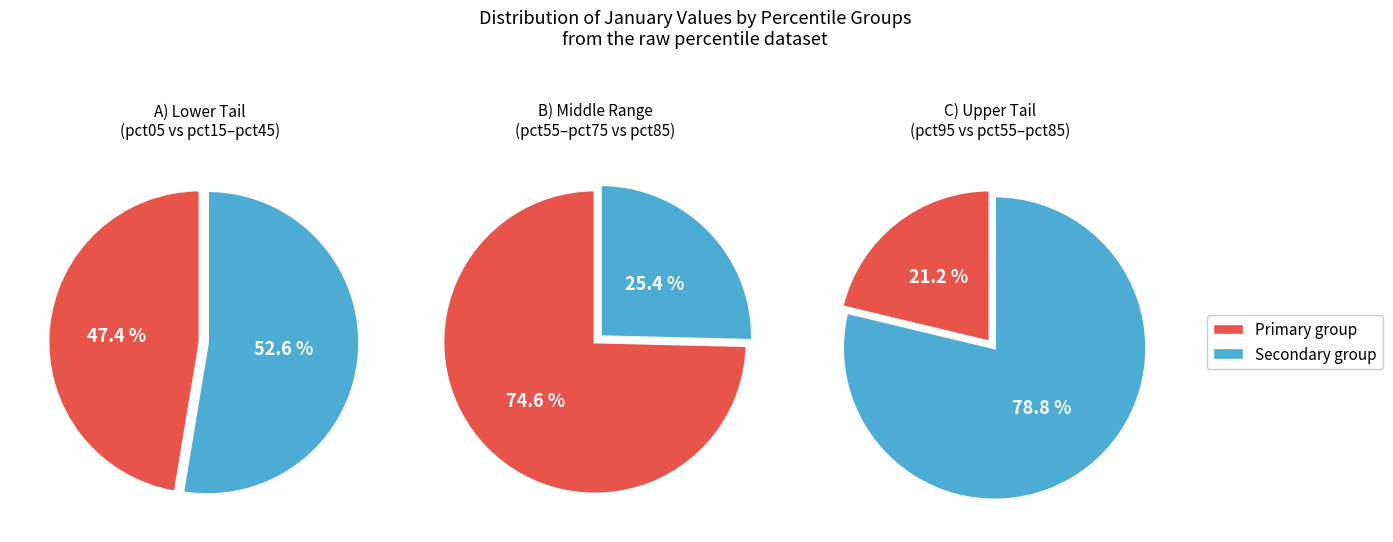

Between pct35 and pct75, which is larger?

pct35